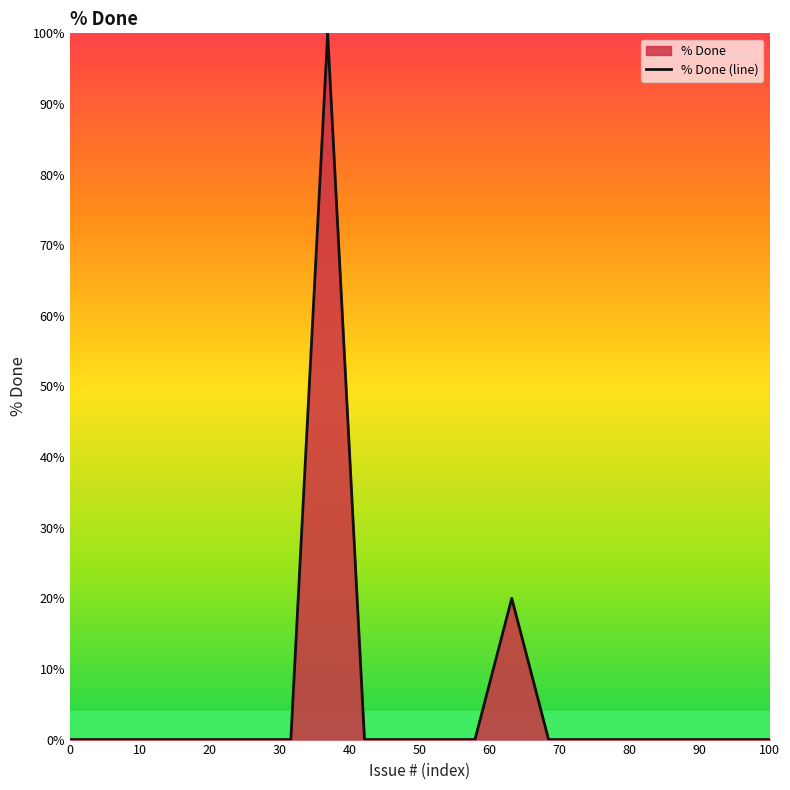

Does the chart display data point markers on the line(s)?

No